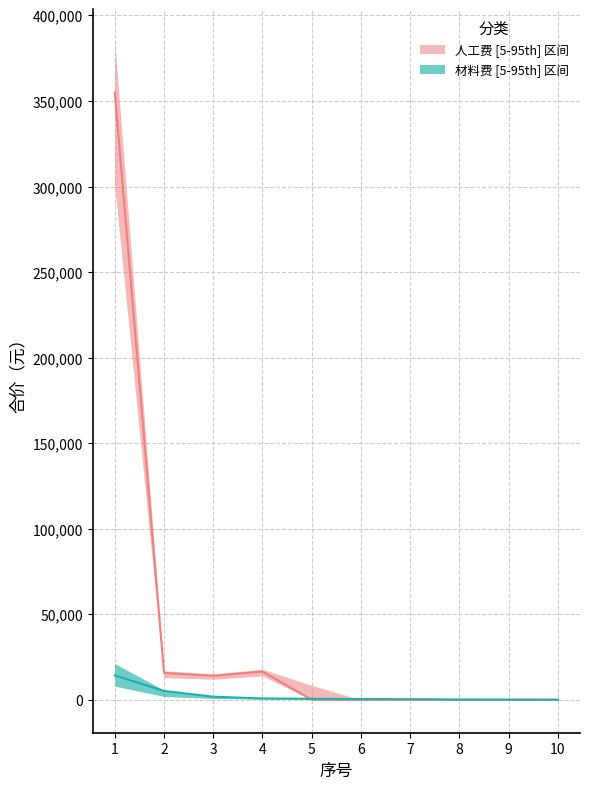

True or false: 材料费 median and 材料费 lower intersect in this chart.

False